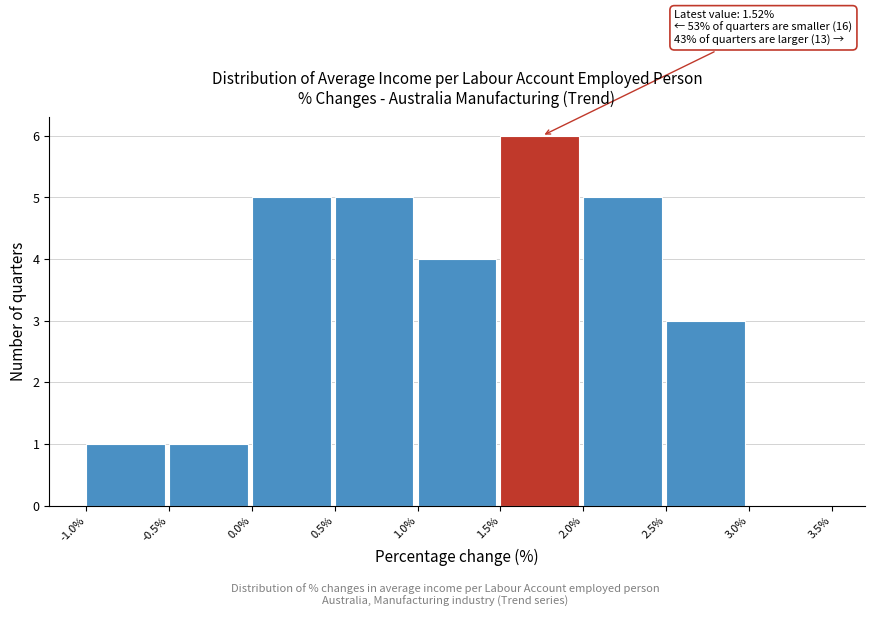

Over which range of the x-axis is the bar tallest?

1.5% to 2.0%